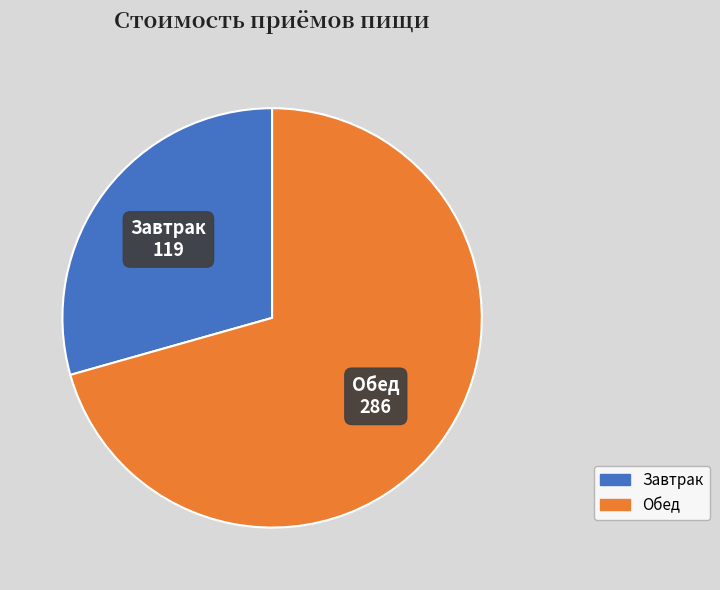

Which slice represents more than half of the pie?

Обед